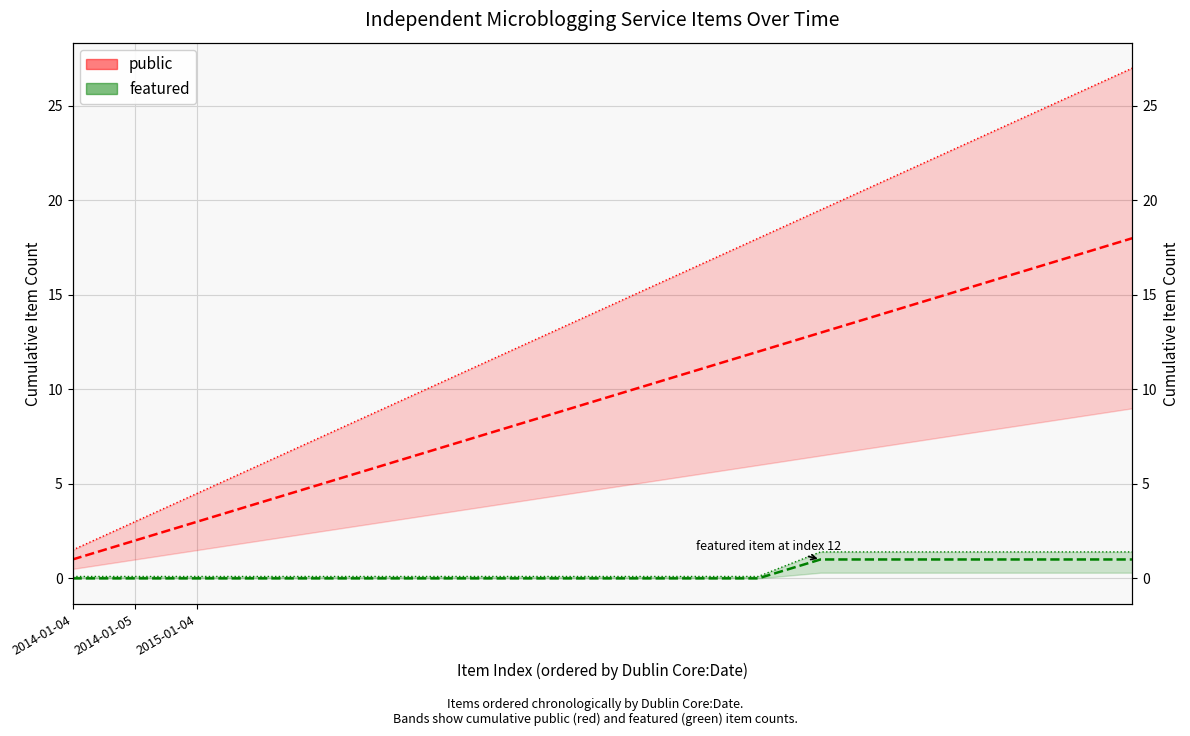

Does the chart display data point markers on the line(s)?

No